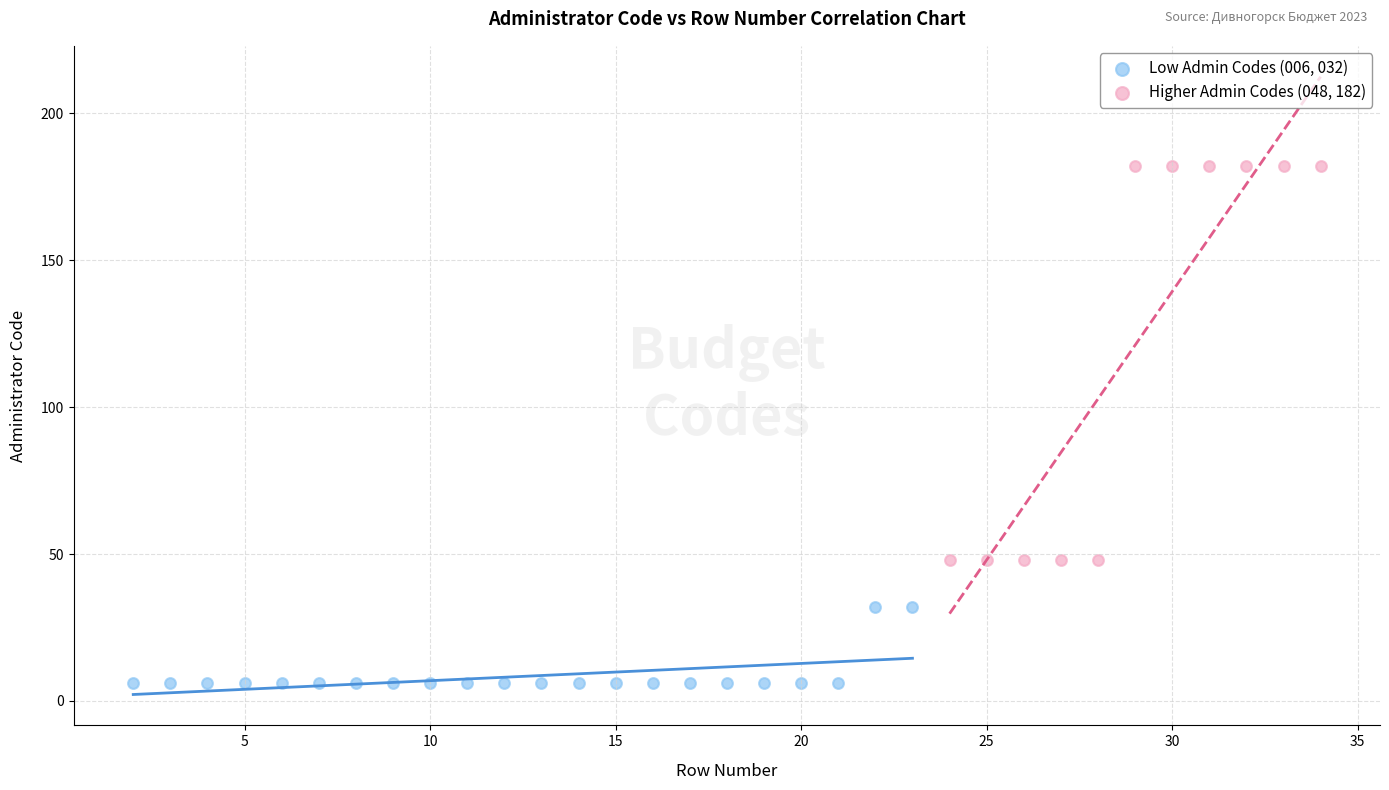

What are all the series names shown in the legend?

Low Admin Codes (006, 032), Higher Admin Codes (048, 182)